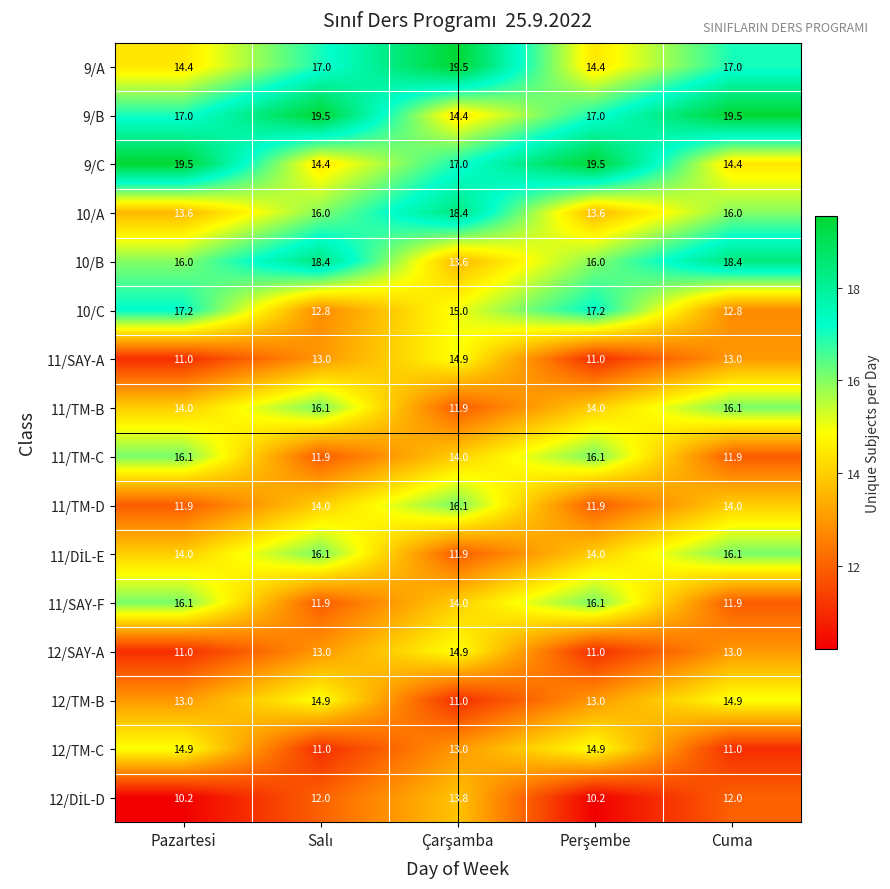

Which series has the largest total across all categories?

9/B